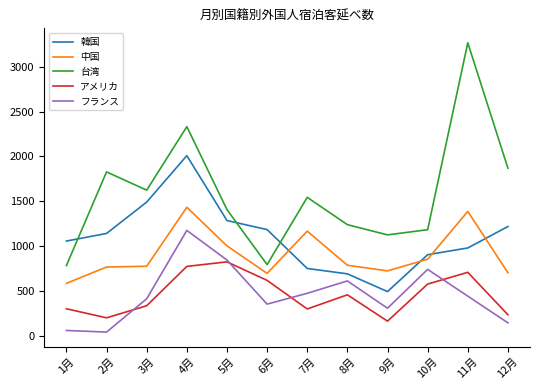

What are all the series names shown in the legend?

韓国, 中国, 台湾, アメリカ, フランス